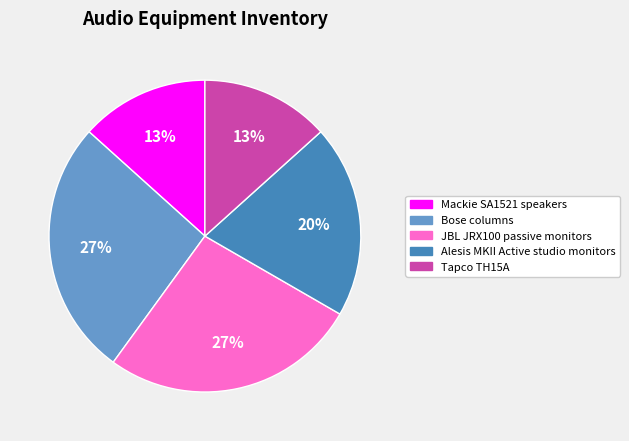

The Bose columns slice represents 35% of the pie. True or false?

False